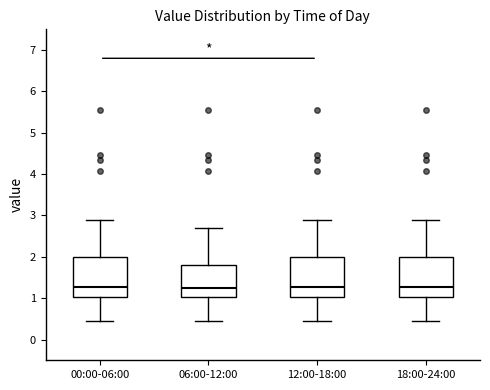

Where does the upper whisker of the box for 06:00-12:00 end on the y-axis? The values are not printed on the chart, so give them approximately, as read against the axis.

2.7